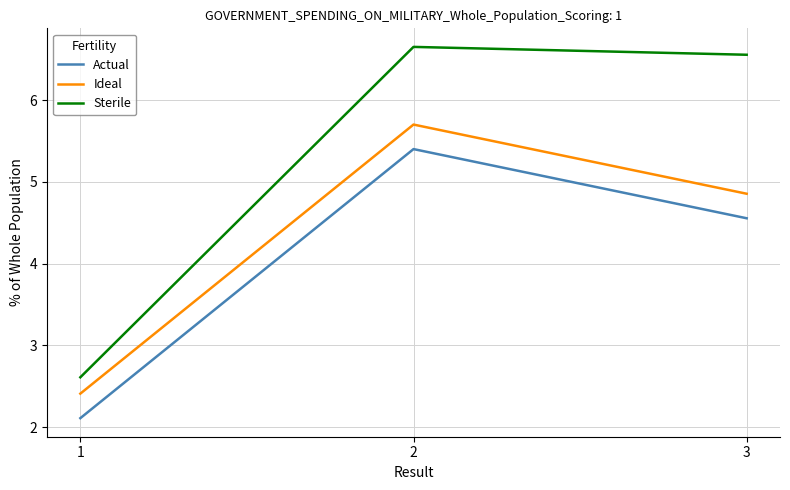

What is the difference between the highest and lowest values at 1?

0.5